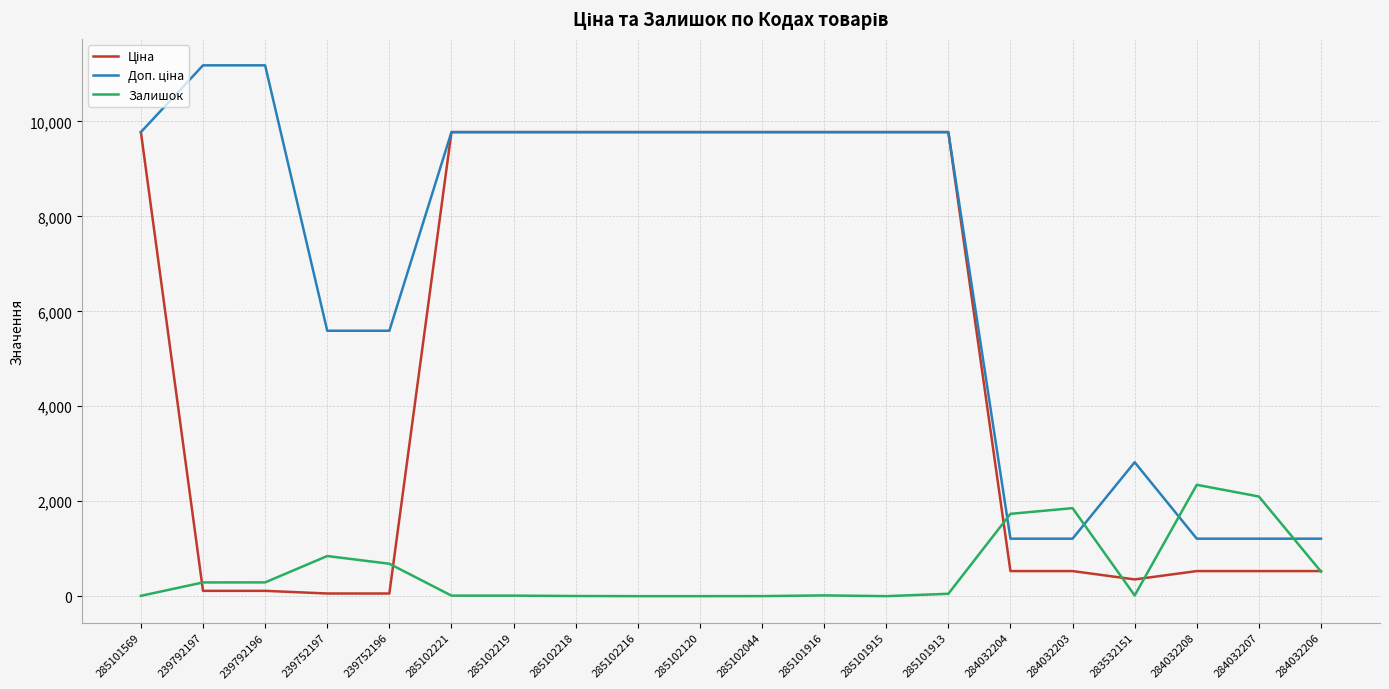

What is the greatest value displayed?

11182.0